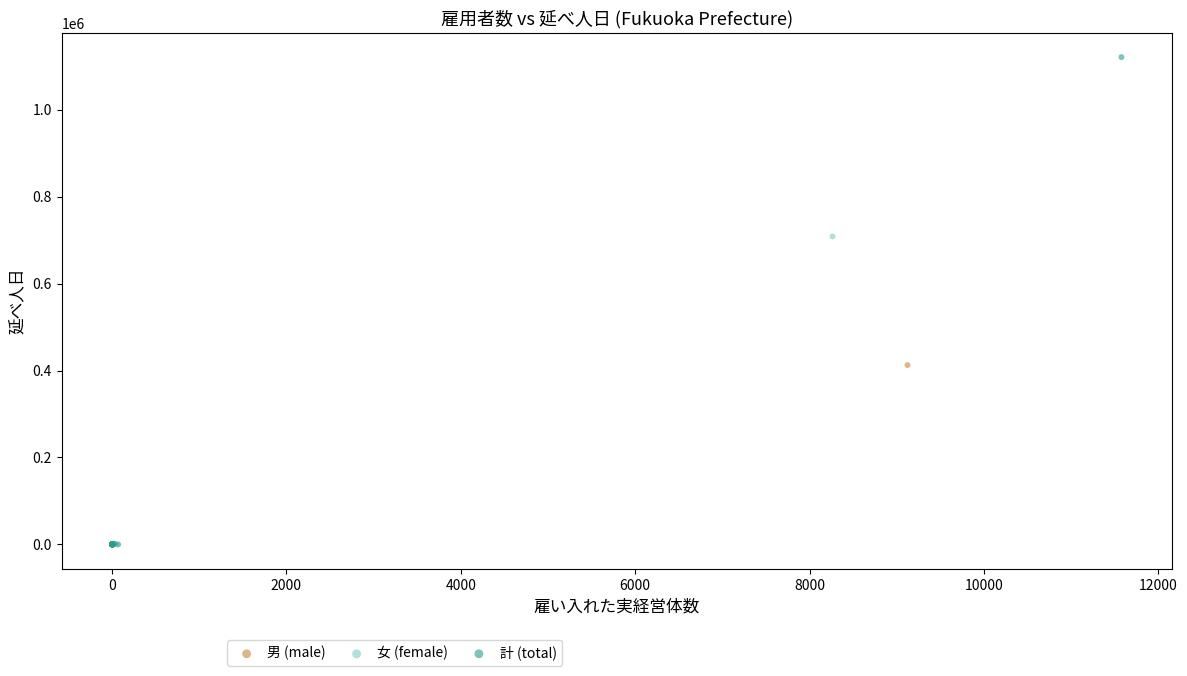

Which series has the widest spread of Y values?

計 (total)